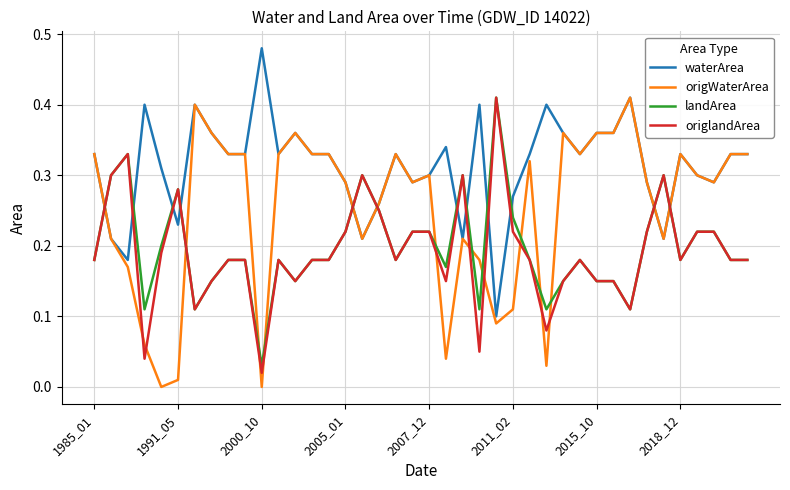

True or false: origlandArea and waterArea intersect in this chart.

True